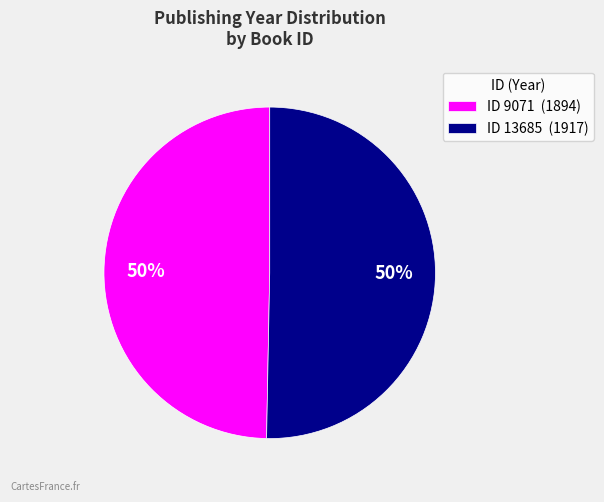

To the nearest percent, what percentage of the pie is ID 9071 (1894)?

50%